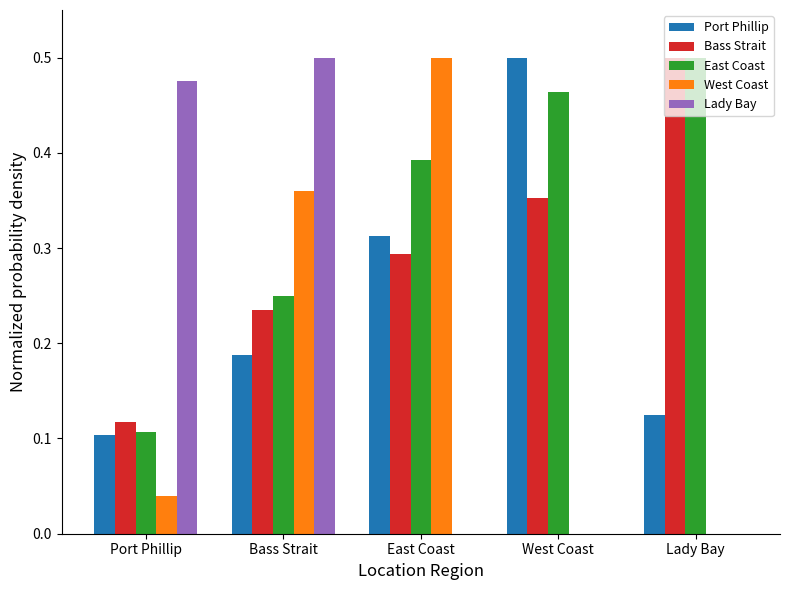

Are the bars horizontal?

No